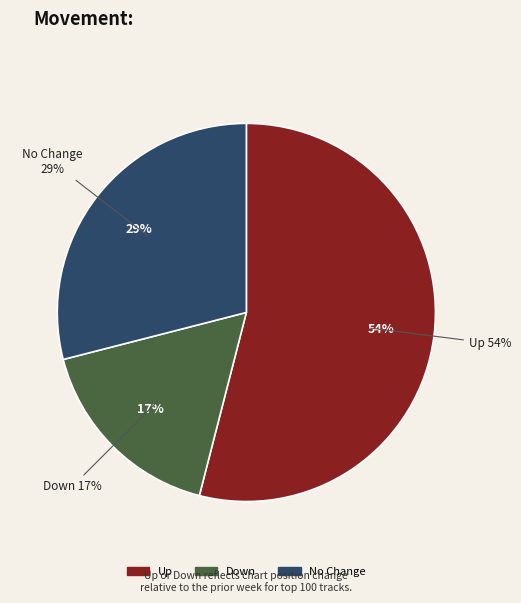

The up slice represents 60% of the pie. True or false?

False